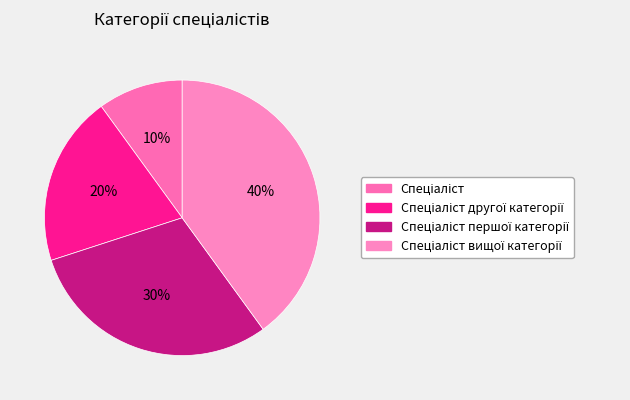

To the nearest percent, what is the difference between the largest and smallest slice percentages?

30%